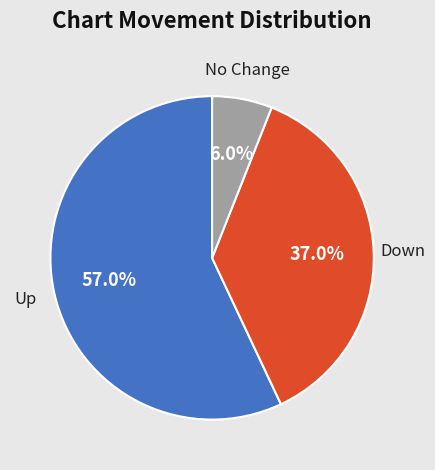

Is there a majority slice in this chart?

Yes